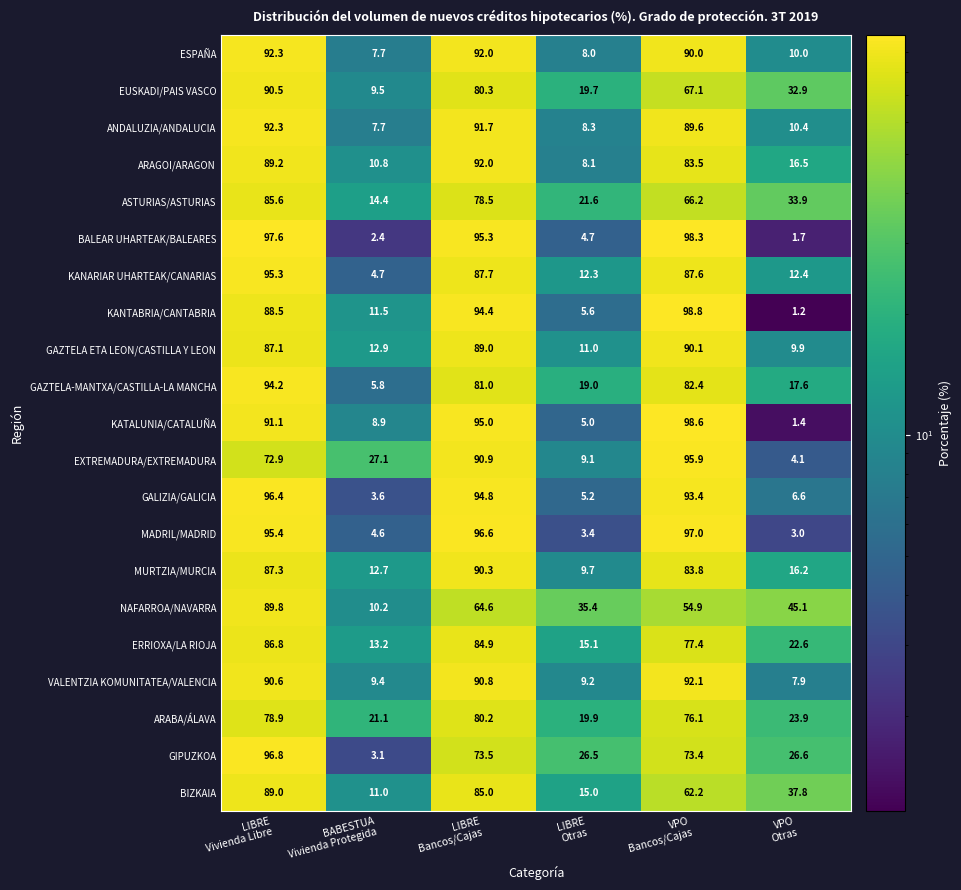

What is the lowest value of the KANARIAR UHARTEAK/CANARIAS series?

4.7